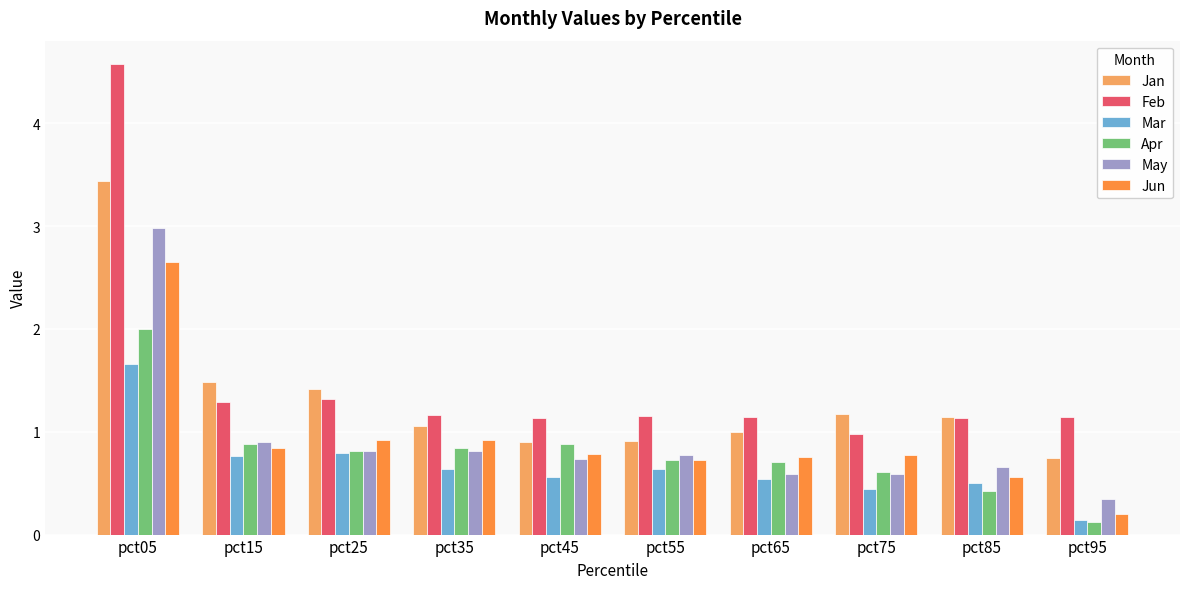

What is the total value across all series at pct15?

6.2